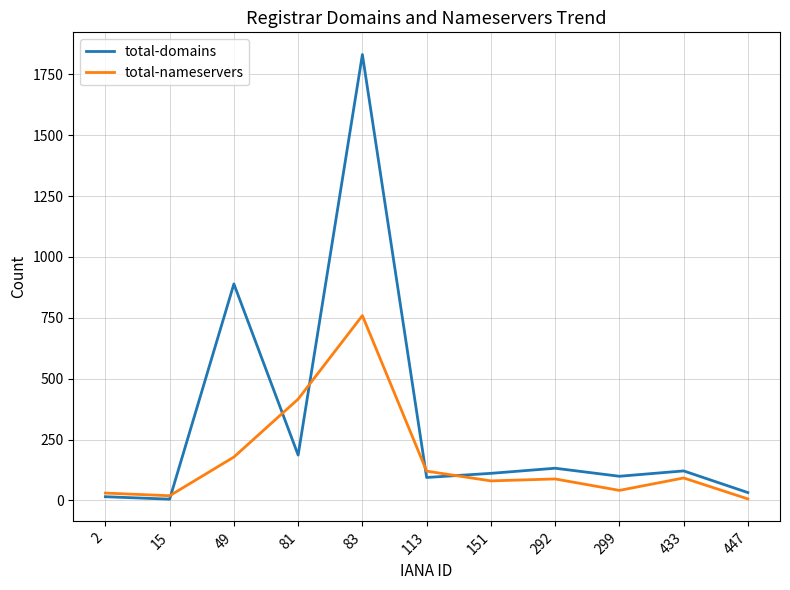

Which category has the highest value across all series?

83